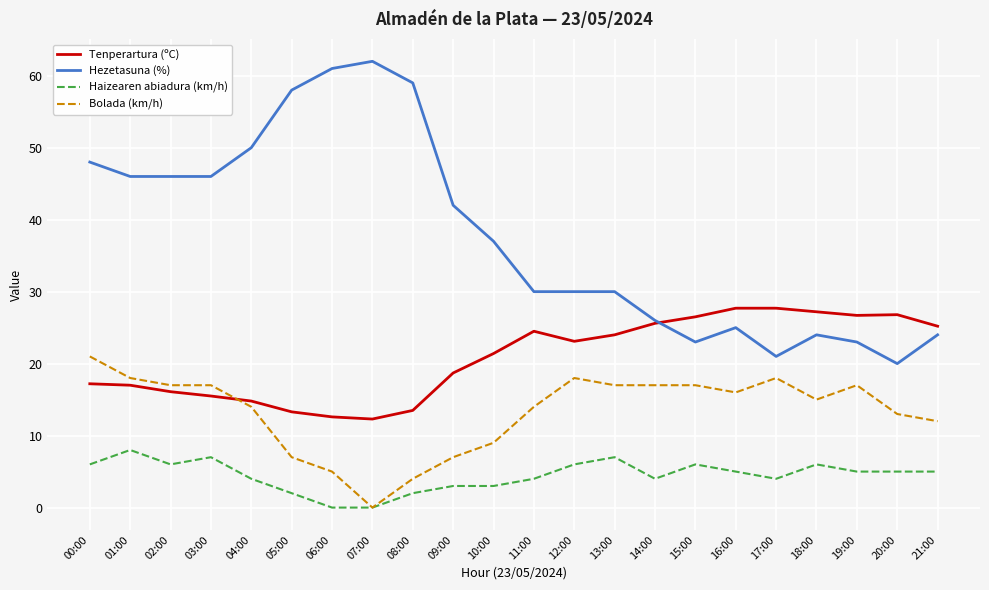

At which label does Bolada (km/h) first exceed 16?

00:00